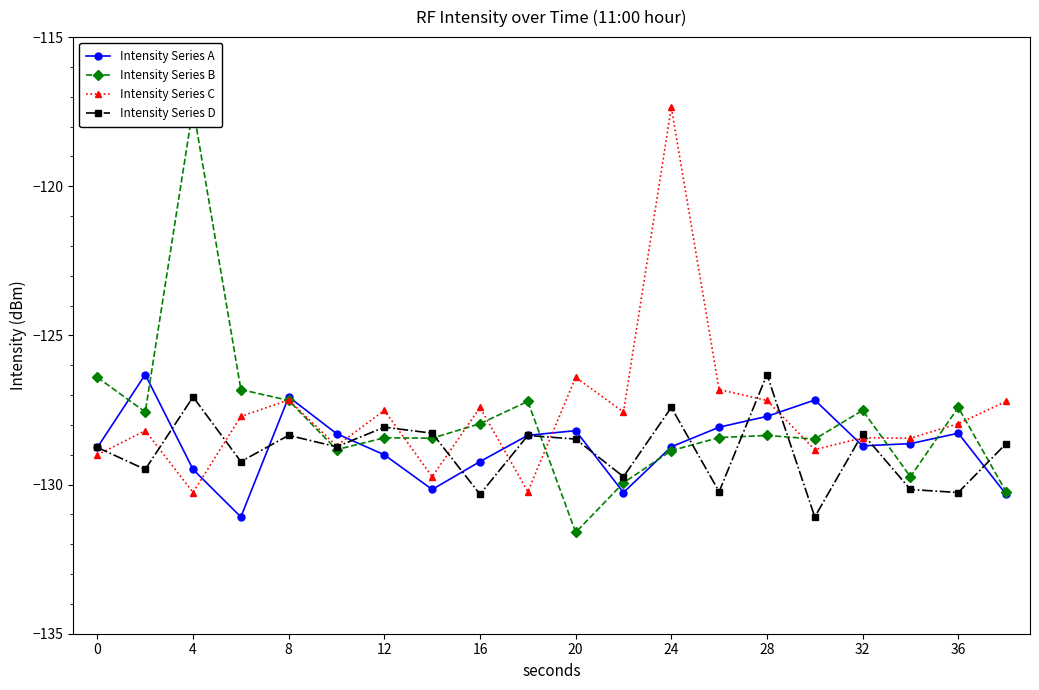

True or false: Intensity Series D has more than 1 points higher than both neighbors.

True